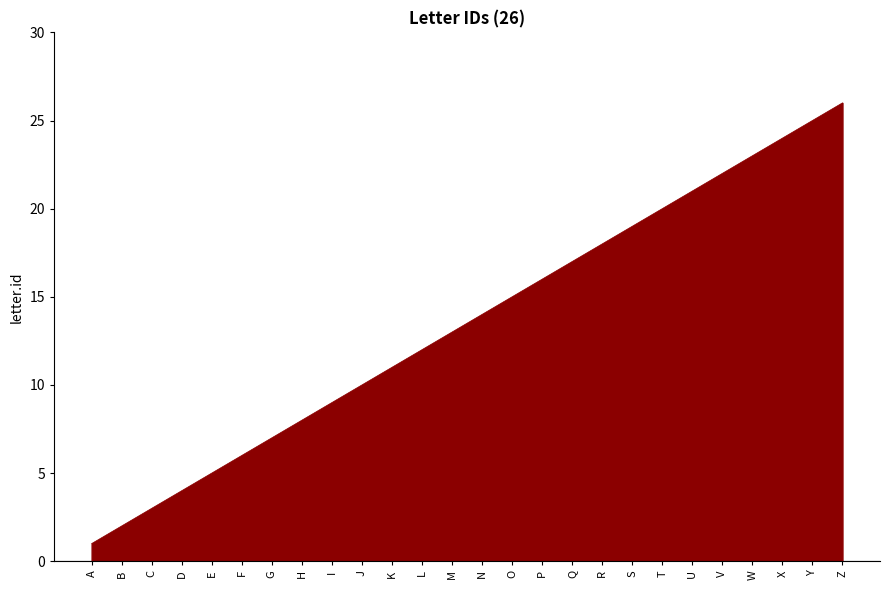

Does the chart have visible grid lines?

No